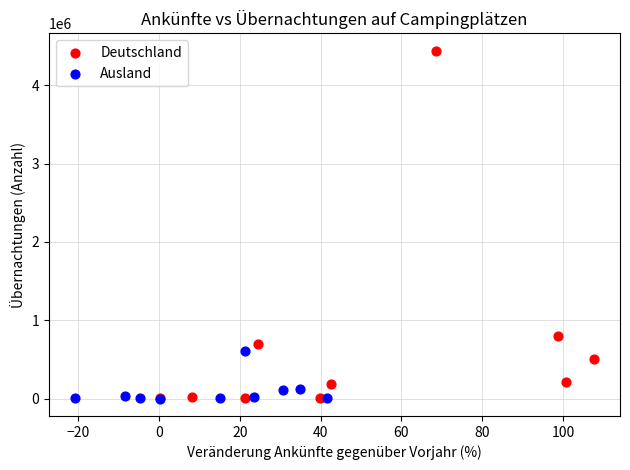

Which series contains the highest Y value?

Deutschland